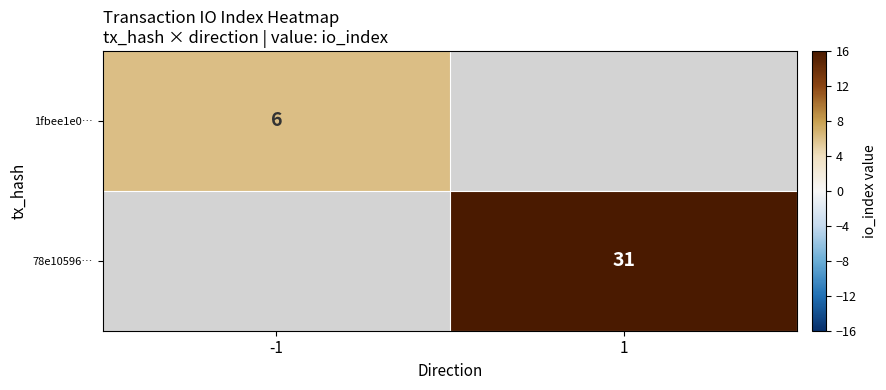

At how many categories does at least one series exceed 6?

1